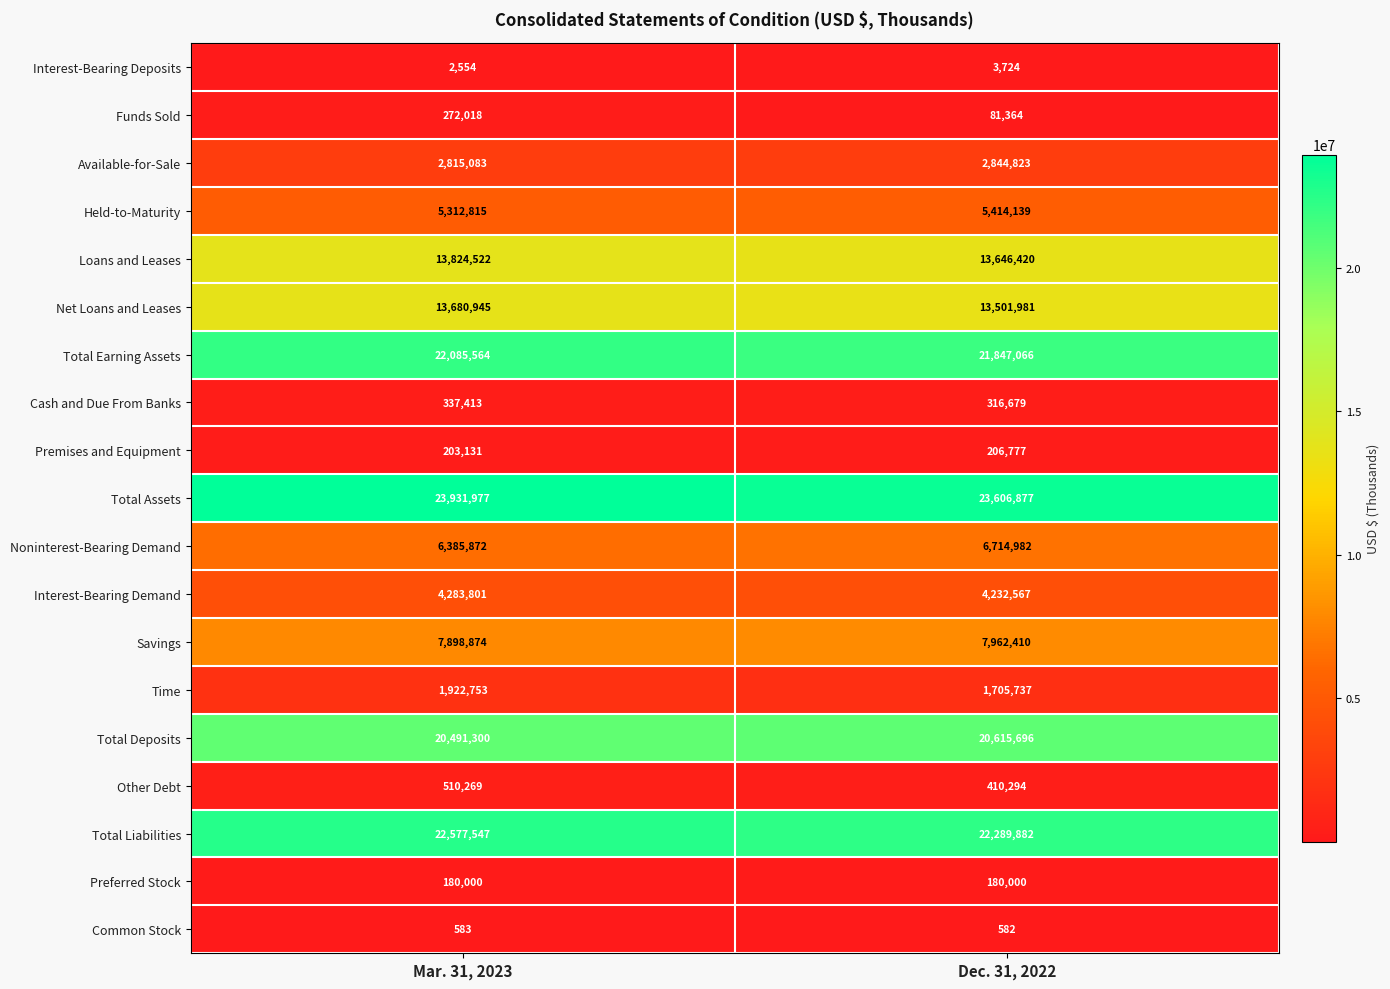

What is the approximate value of Total Liabilities at Mar. 31, 2023?

22577547